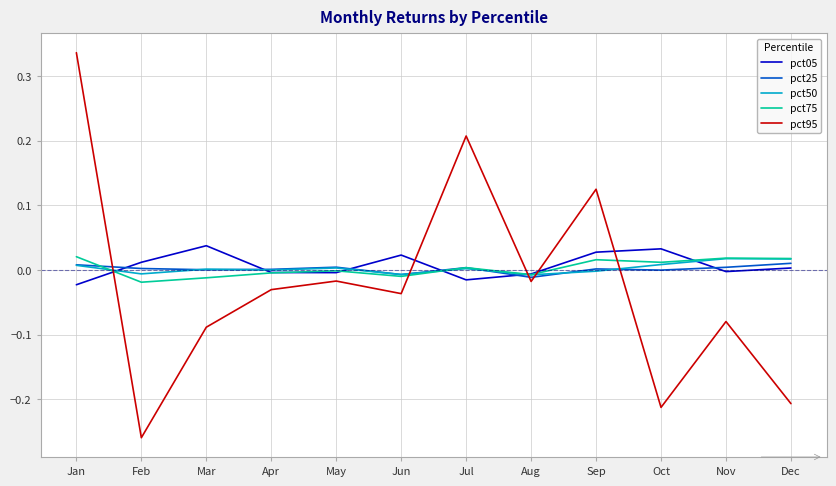

Which category has the highest value in the pct95 series?

Jan